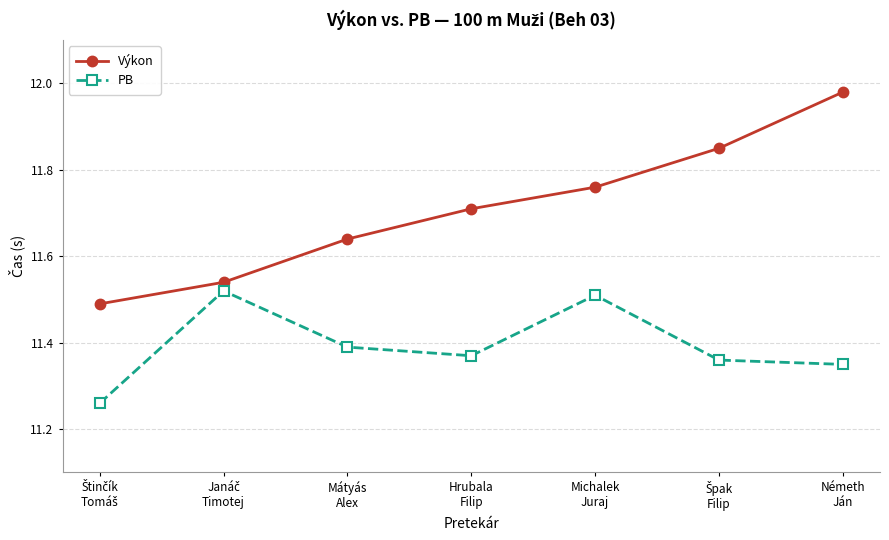

True or false: PB and Výkon intersect in this chart.

False